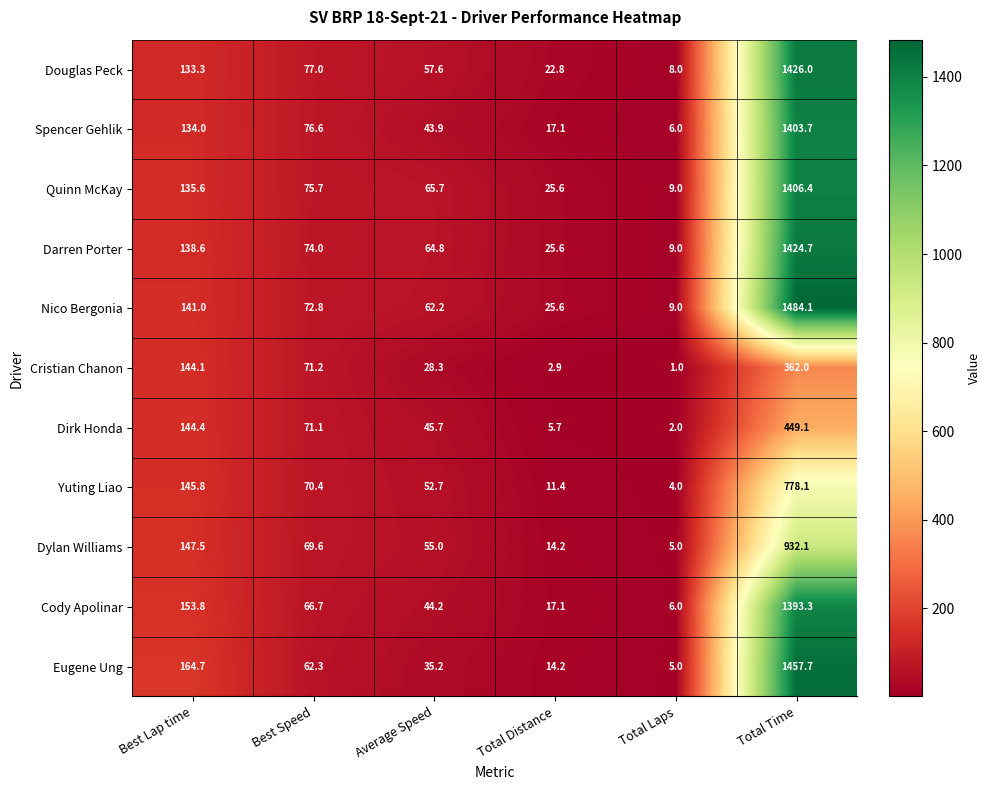

The value of Dirk Honda at Total Distance is 8.9. True or false?

False